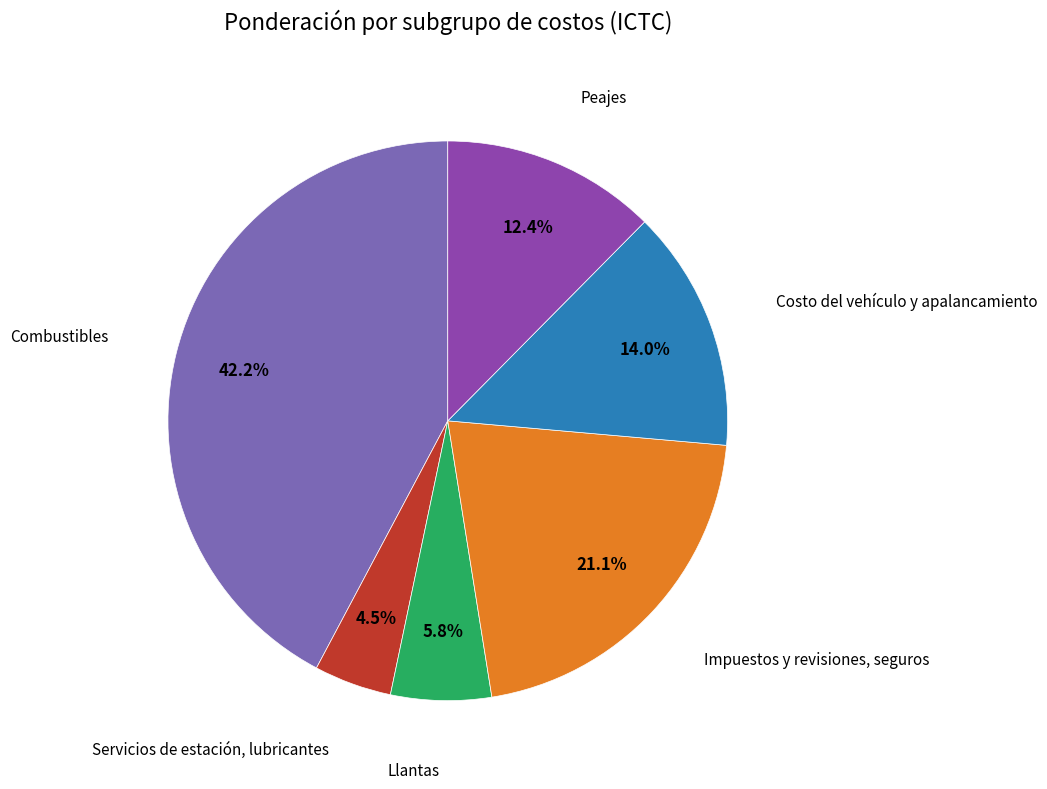

To the nearest percent, what is the difference between the largest and smallest slice percentages?

38%